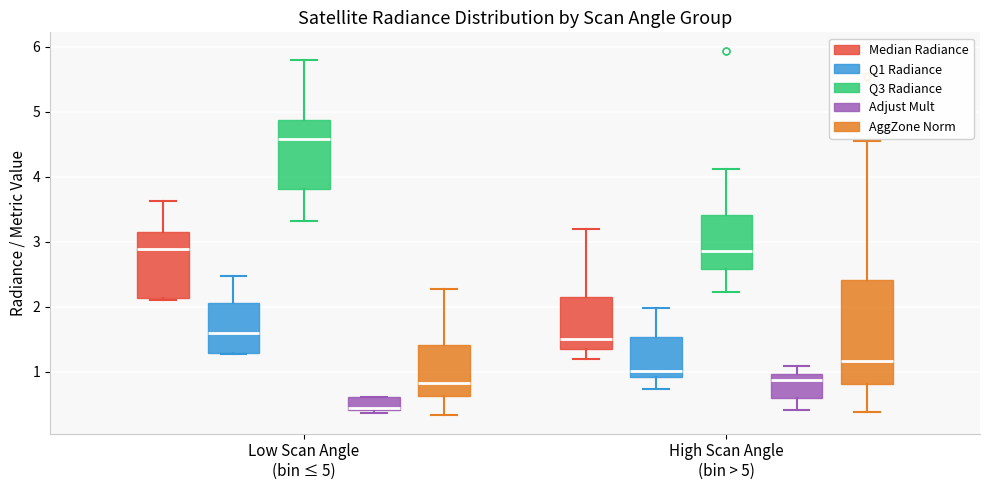

Reading left to right, read every box against the y-axis: the position of its median line, the range the box covers, and the ends of its whiskers. The values are not printed on the chart, so give them approximately, as read against the axis.

Low Scan Angle (bin ≤ 5) (Median Radiance): median 2.9, box 2.1 to 3.2, whiskers 2.1 to 3.6
Low Scan Angle (bin ≤ 5) (Q1 Radiance): median 1.6, box 1.3 to 2.1, whiskers 1.3 to 2.5
Low Scan Angle (bin ≤ 5) (Q3 Radiance): median 4.6, box 3.8 to 4.9, whiskers 3.3 to 5.8
Low Scan Angle (bin ≤ 5) (Adjust Mult): median 0.4 (just above the box's lower edge), box 0.4 to 0.6, whiskers 0.4 (just below the box's lower edge) to 0.6
Low Scan Angle (bin ≤ 5) (AggZone Norm): median 0.8, box 0.6 to 1.4, whiskers 0.3 to 2.3
High Scan Angle (bin > 5) (Median Radiance): median 1.5, box 1.4 to 2.2, whiskers 1.2 to 3.2
High Scan Angle (bin > 5) (Q1 Radiance): median 1.0, box 0.9 to 1.5, whiskers 0.7 to 2.0
High Scan Angle (bin > 5) (Q3 Radiance): median 2.9, box 2.6 to 3.4, whiskers 2.2 to 4.1
High Scan Angle (bin > 5) (Adjust Mult): median 0.9, box 0.6 to 1.0, whiskers 0.4 to 1.1
High Scan Angle (bin > 5) (AggZone Norm): median 1.2, box 0.8 to 2.4, whiskers 0.4 to 4.6